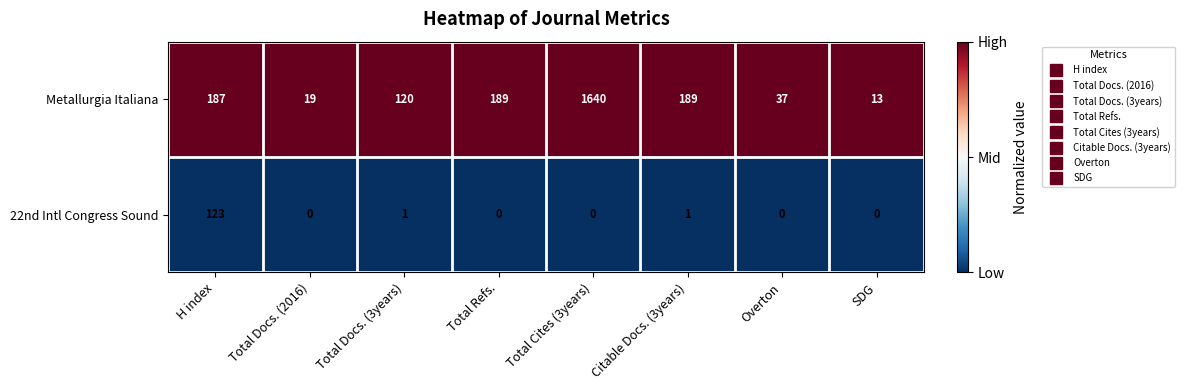

What is the difference between the highest and lowest values at Total Docs. (3years)?

119